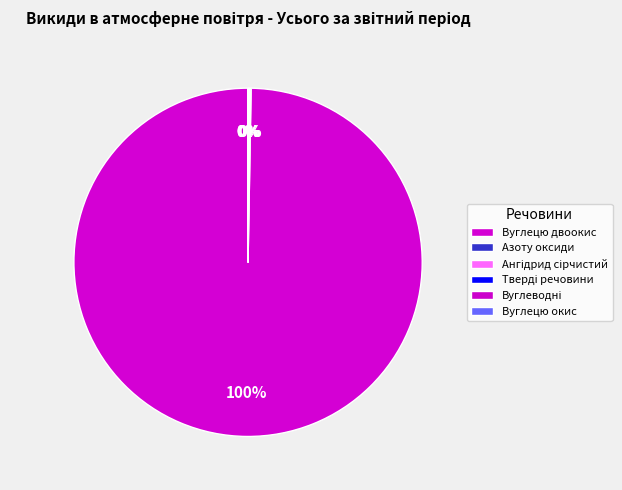

Is it true that Ангідрид сірчистий is 0% of the pie?

True